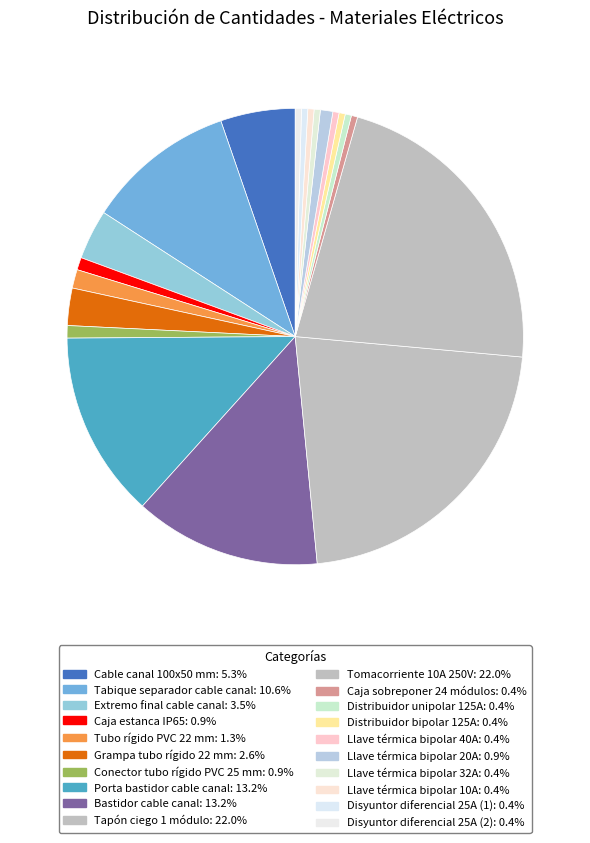

How many segments does this pie chart have?

20